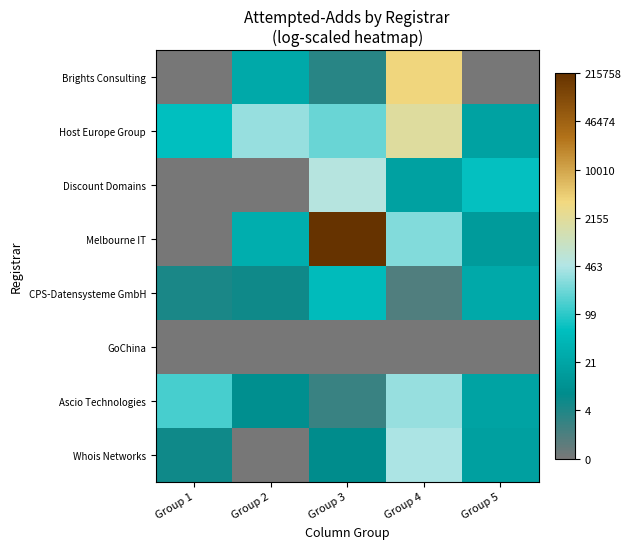

Reading left to right, extract all data points from this chart.

Whois Networks: Group 1=1.8	Group 2=0.0	Group 3=2.1	Group 4=6.1	Group 5=2.8
Ascio Technologies: Group 1=4.9	Group 2=2.2	Group 3=1.1	Group 4=5.8	Group 5=3.0
GoChina: Group 1=0.0	Group 2=0.0	Group 3=0.0	Group 4=0.0	Group 5=0.0
CPS-Datensysteme GmbH: Group 1=1.6	Group 2=1.8	Group 3=4.0	Group 4=0.7	Group 5=3.2
Melbourne IT: Group 1=0.0	Group 2=3.4	Group 3=12.3	Group 4=5.6	Group 5=2.6
Discount Domains: Group 1=0.0	Group 2=0.0	Group 3=6.3	Group 4=2.9	Group 5=4.2
Host Europe Group: Group 1=4.1	Group 2=5.9	Group 3=5.3	Group 4=7.6	Group 5=2.9
Brights Consulting: Group 1=0.0	Group 2=3.3	Group 3=1.4	Group 4=8.2	Group 5=0.0